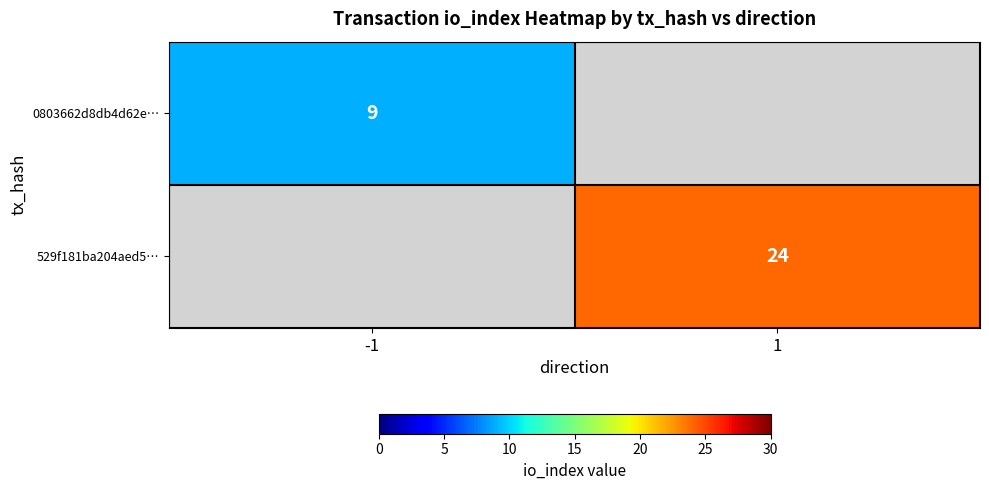

The value of 529f181ba204aed5… at 1 is 6. True or false?

False